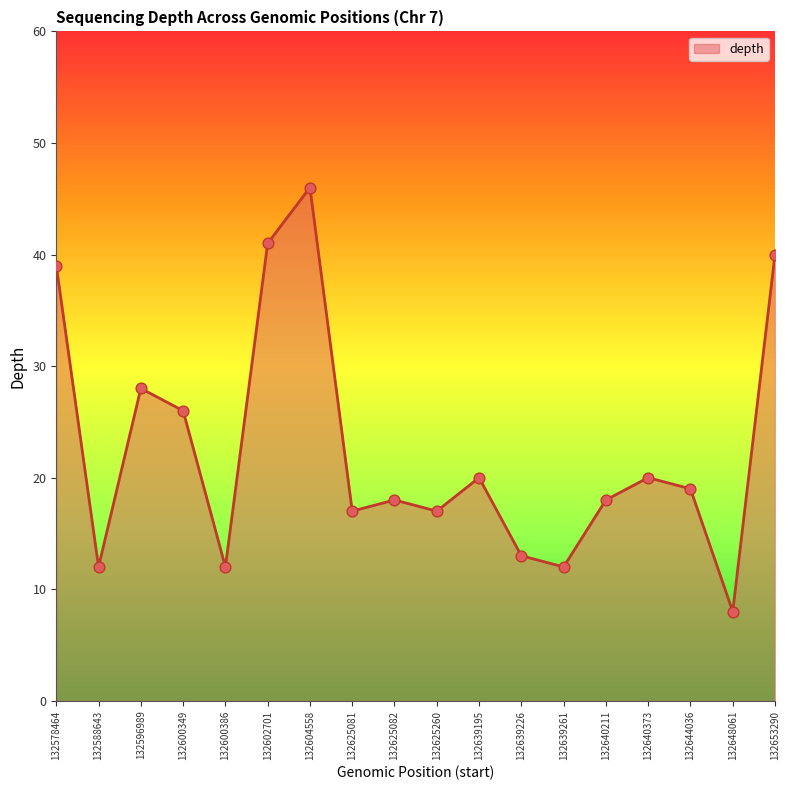

What is the ratio of the value at 132600349 to the value at 132600386?

2.2